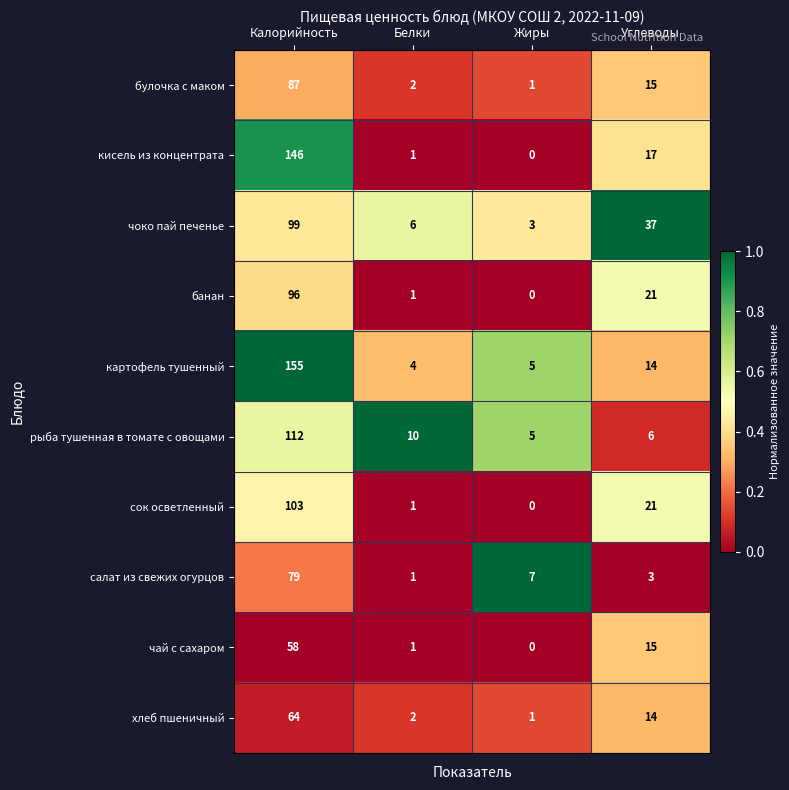

Which series has the largest range (max minus min)?

картофель тушенный